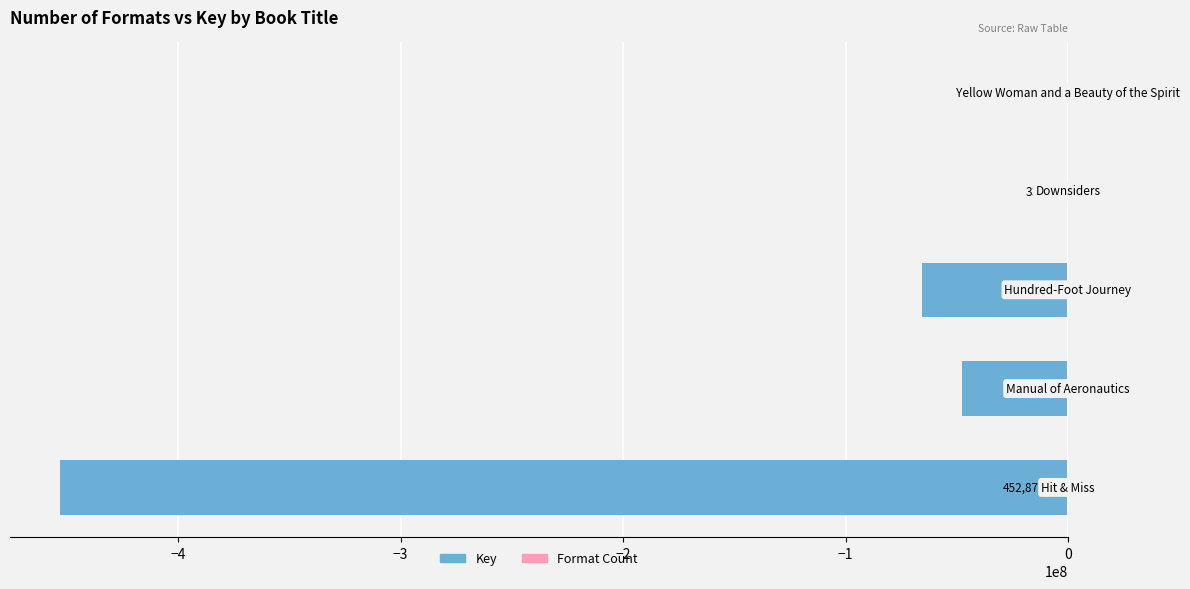

What is the smallest value displayed?

-452872918